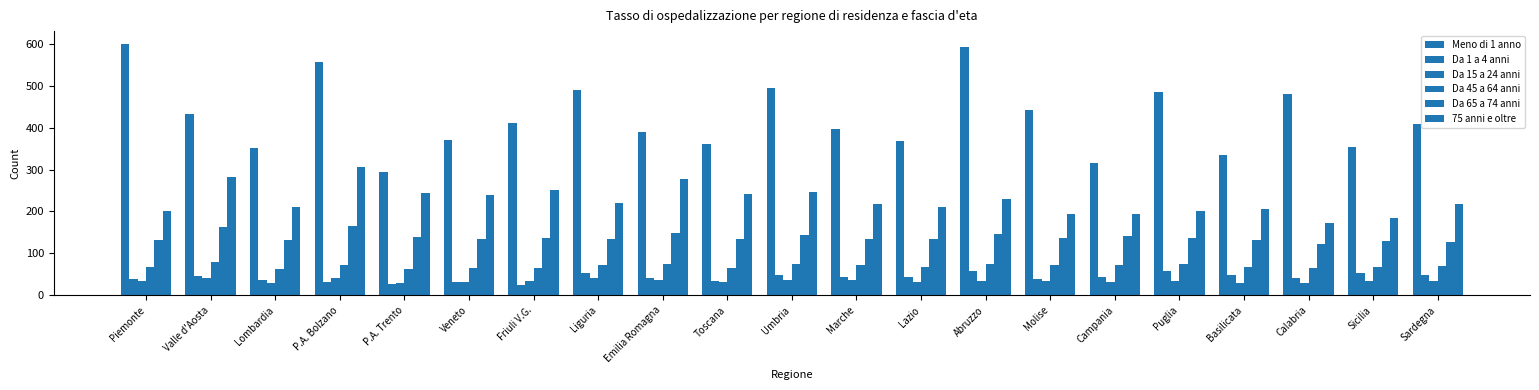

How many series are shown in this chart?

6